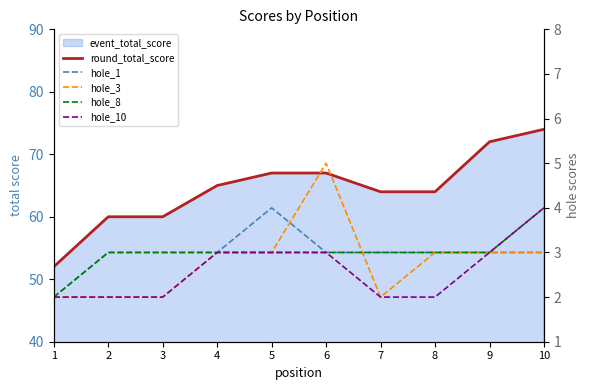

At how many categories does at least one series exceed 59?

9